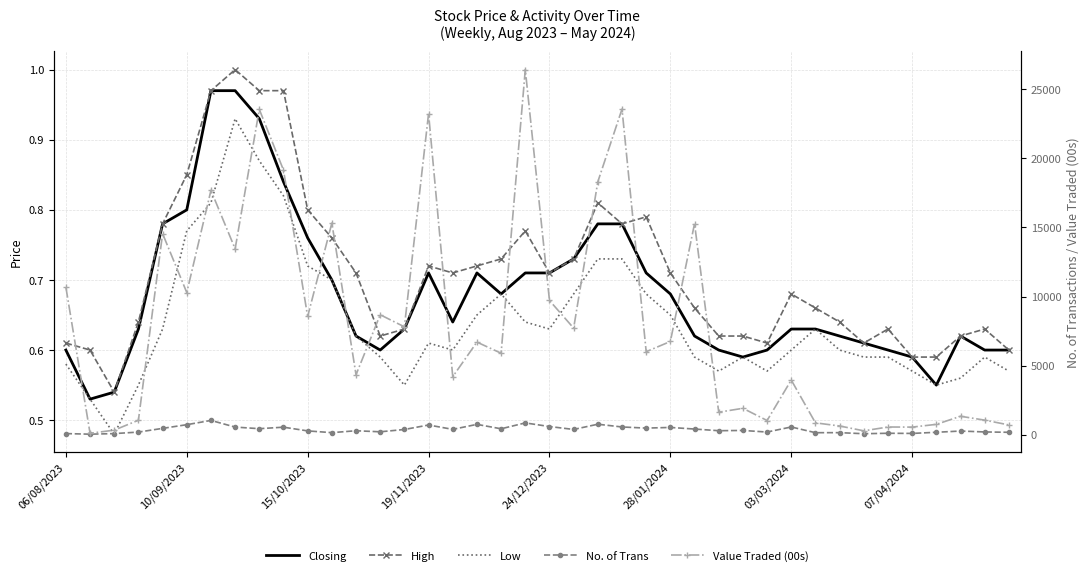

How many Low values are between 0 and 1?

40